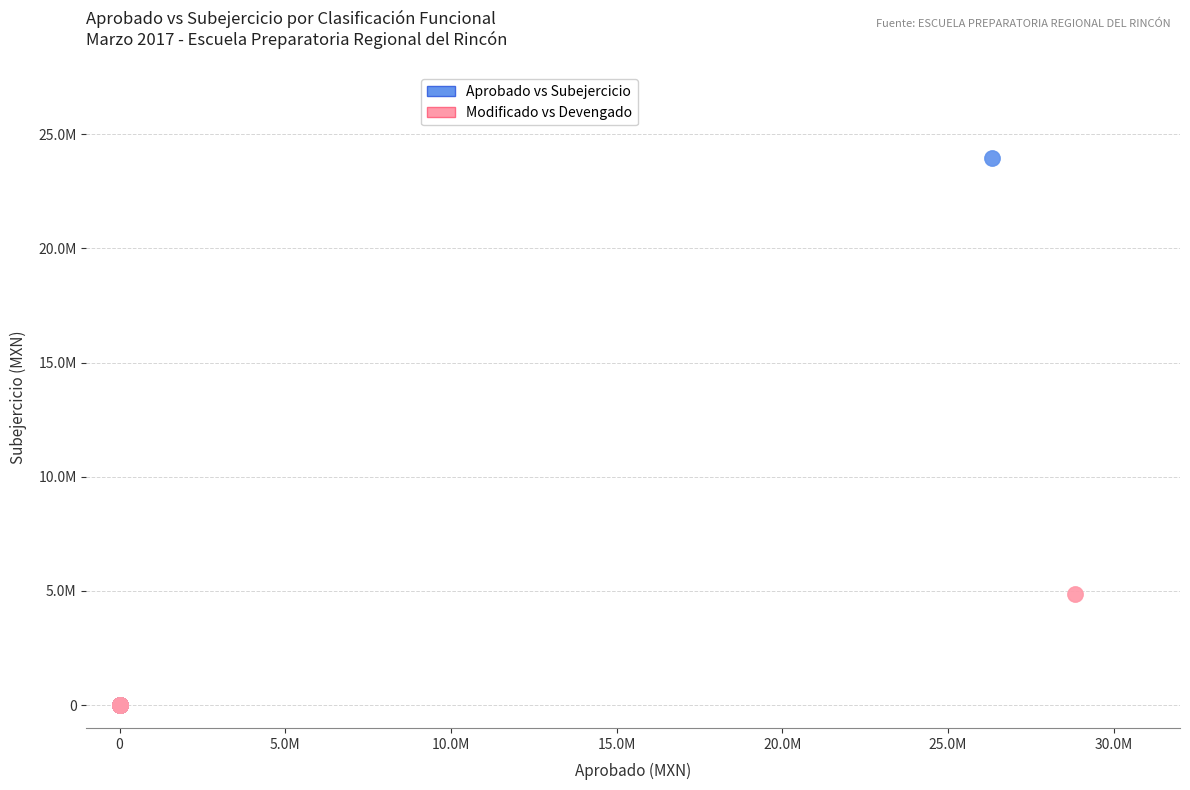

What are all the series names shown in the legend?

Aprobado vs Subejercicio, Modificado vs Devengado